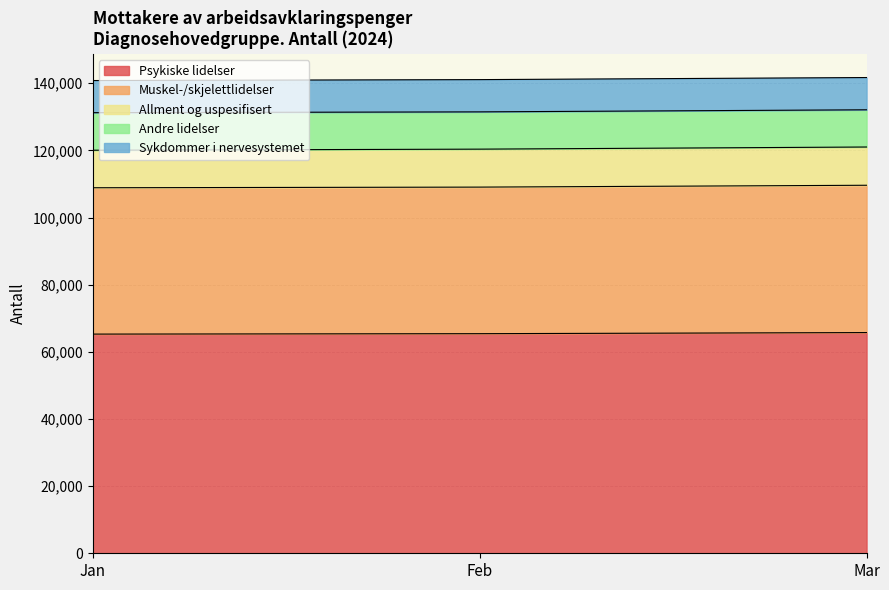

The Andre lidelser series shows 2243 at Mar. True or false?

False